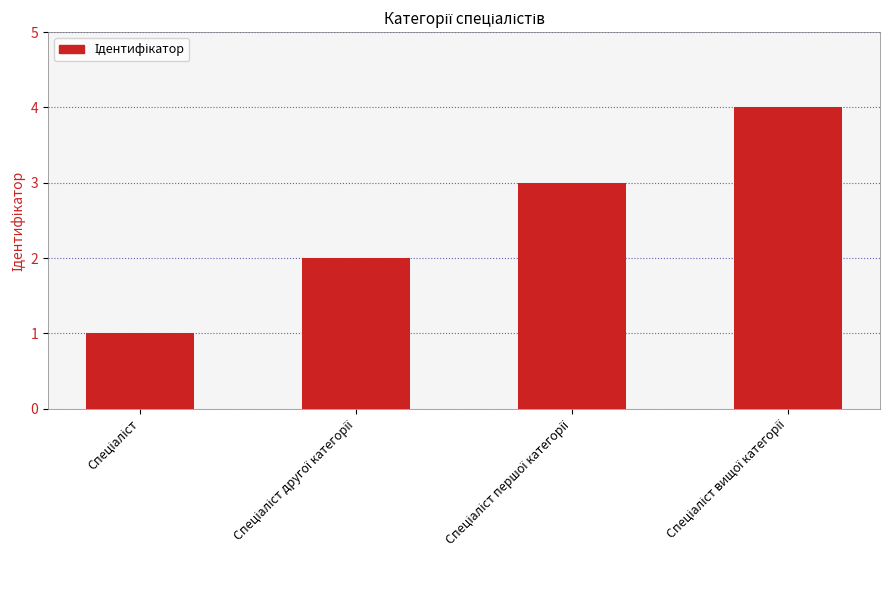

What is the maximum value shown in the chart?

4